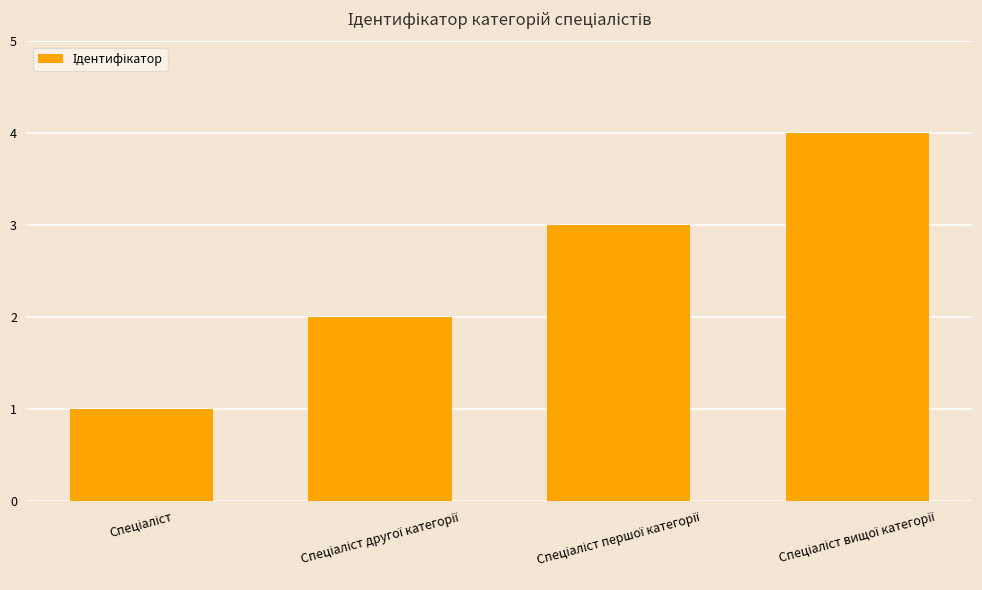

What is the difference between the maximum and minimum values?

3